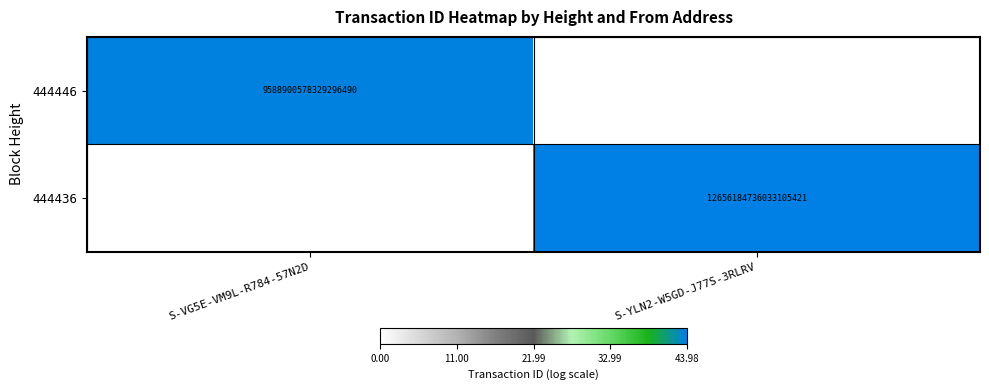

True or false: 444446 has a value of 9588900578329296896 at S-VG5E-VM9L-R784-57N2D.

True